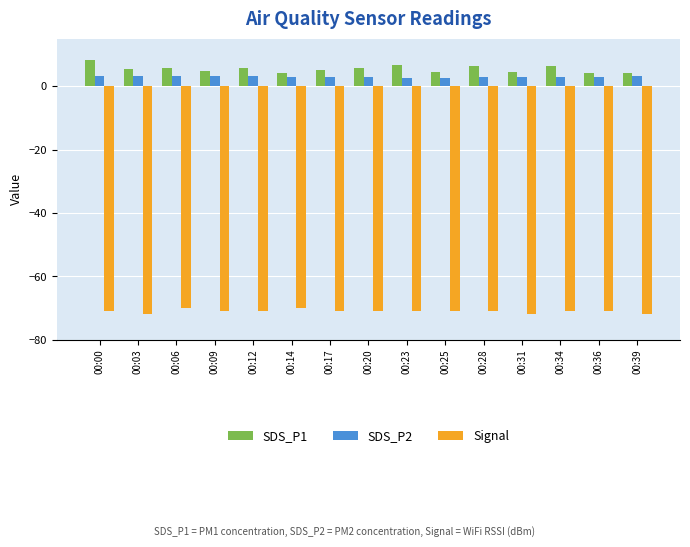

What is the minimum value for Signal?

-72.0